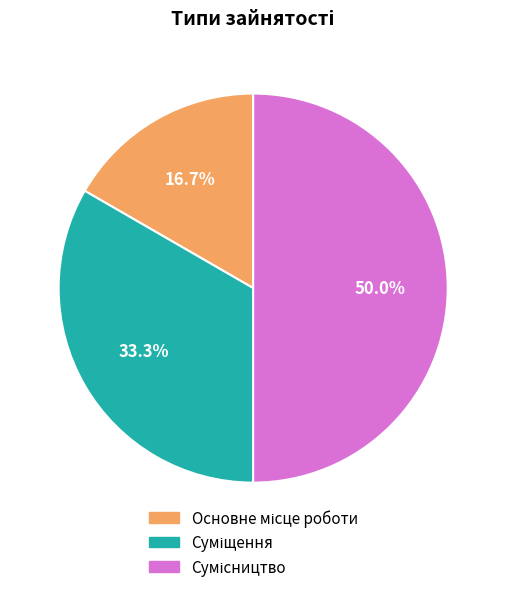

Count the number of slices in the pie.

3